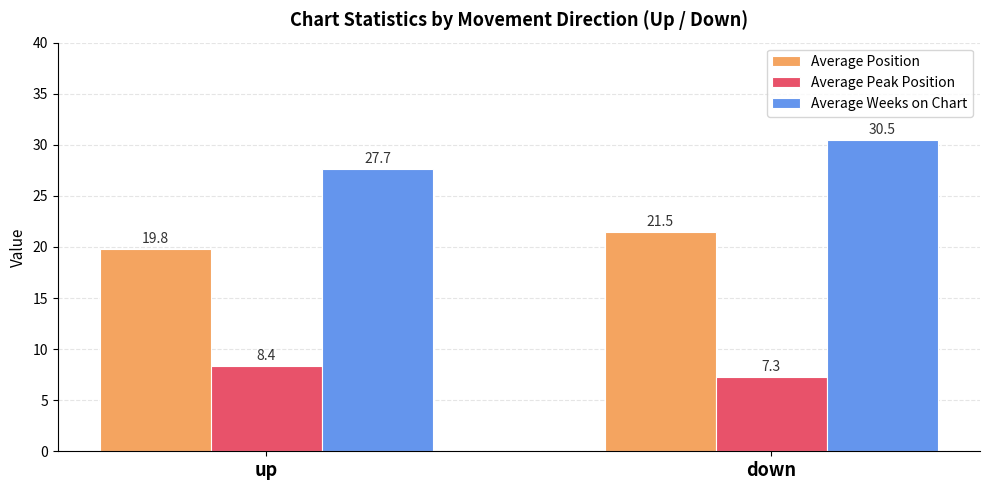

What is the value of the Average Weeks on Chart bar at the 2nd from the left?

30.5